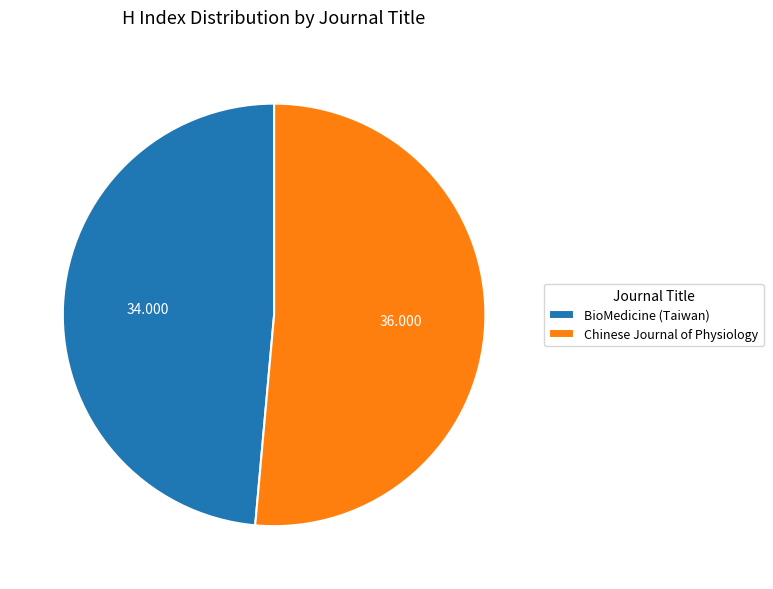

Do Chinese Journal of Physiology and BioMedicine (Taiwan) together represent more than half of the pie?

Yes